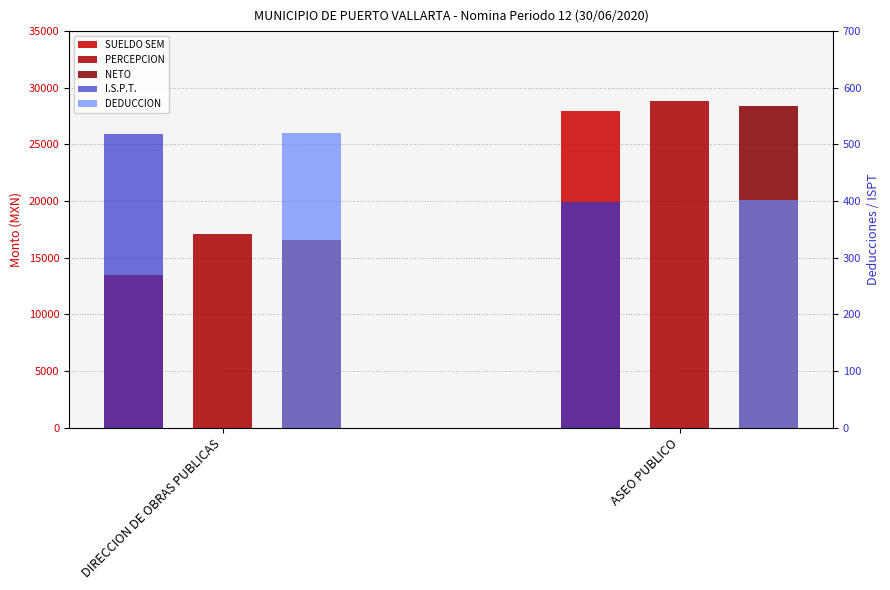

True or false: I.S.P.T. has a value of 398.2 at ASEO PUBLICO.

True